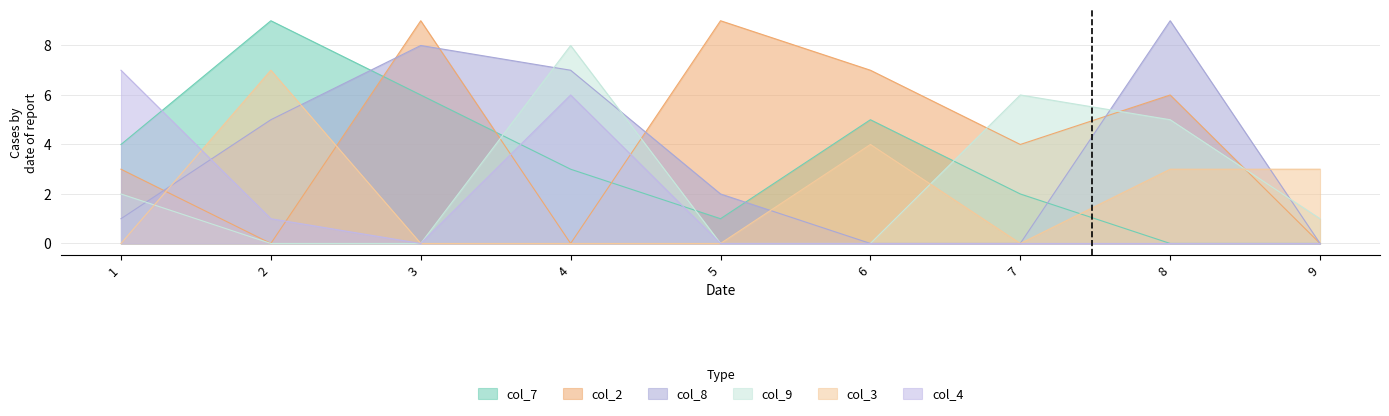

Reading left to right, what are all the values shown in this chart?

col_7: 1=4	2=9	3=6	4=3	5=1	6=5	7=2	8=0	9=0
col_2: 1=3	2=0	3=9	4=0	5=9	6=7	7=4	8=6	9=0
col_8: 1=1	2=5	3=8	4=7	5=2	6=0	7=0	8=9	9=0
col_9: 1=2	2=0	3=0	4=8	5=0	6=0	7=6	8=5	9=1
col_3: 1=0	2=7	3=0	4=0	5=0	6=4	7=0	8=3	9=3
col_4: 1=7	2=1	3=0	4=6	5=0	6=0	7=0	8=0	9=0